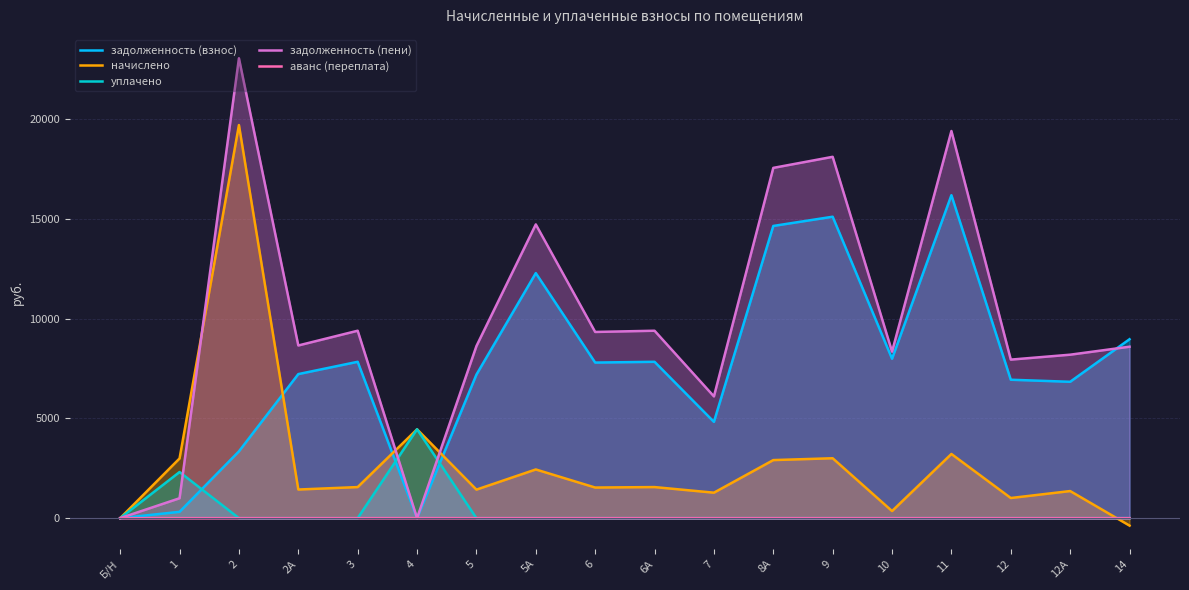

What is the label of the 5th point from the left?

3